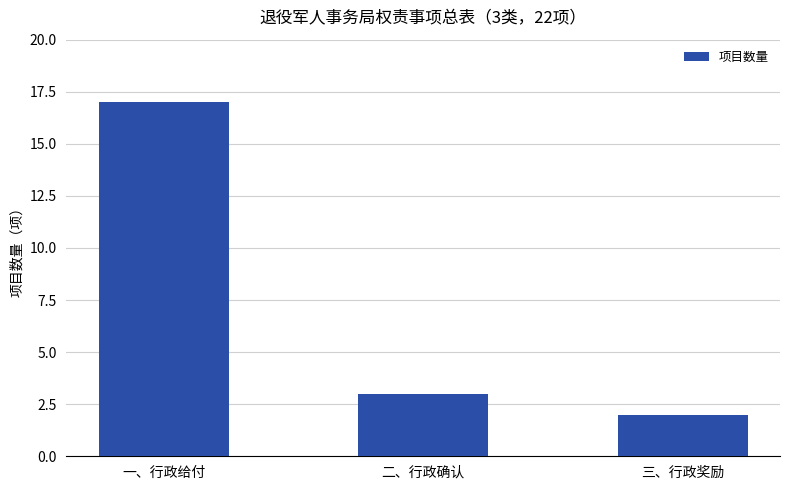

What is the smallest value displayed?

2